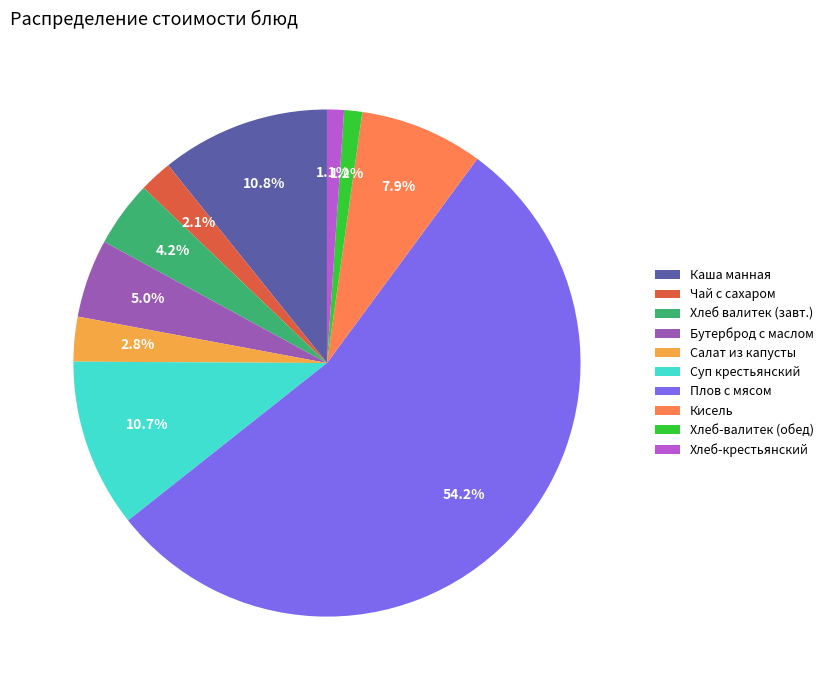

Rank the categories by value from highest to lowest.

Плов с мясом, Каша жидкая молочная манная, Суп крестьянский с крупой, Кисель витаминизированный, Бутерброд с маслом, Хлеб валитек, Салат из белокачанной капусты, Чай с сахаром, Хлеб-валитек (обед), Хлеб-крестьянский